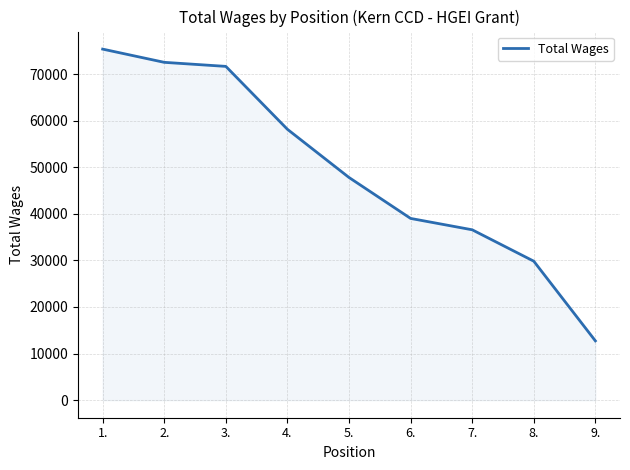

Reading right to left, extract all data points from this chart.

12732	29833	36573	39012	47800	58143	71648	72518	75358